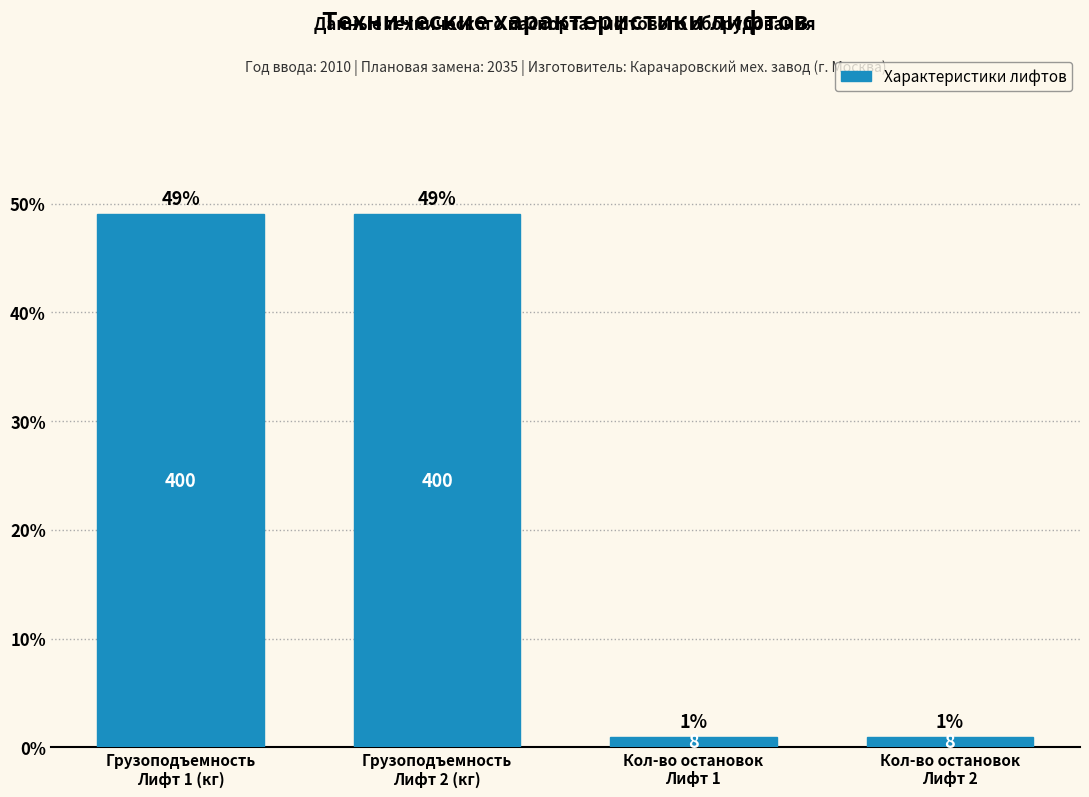

Reading left to right, extract all data points from this chart.

49.0	49.0	1.0	1.0